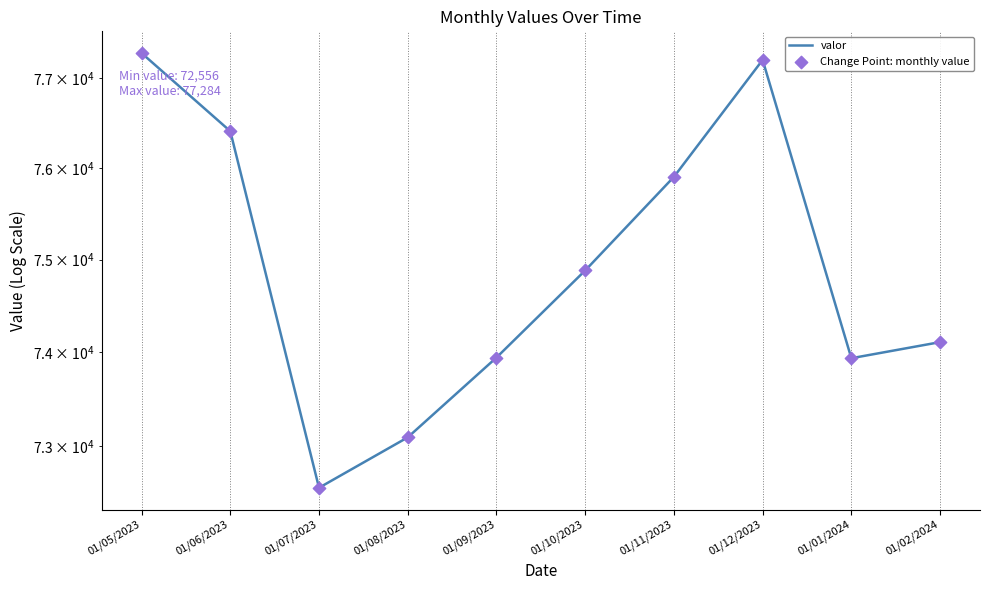

Which series has the largest total across all categories?

valor